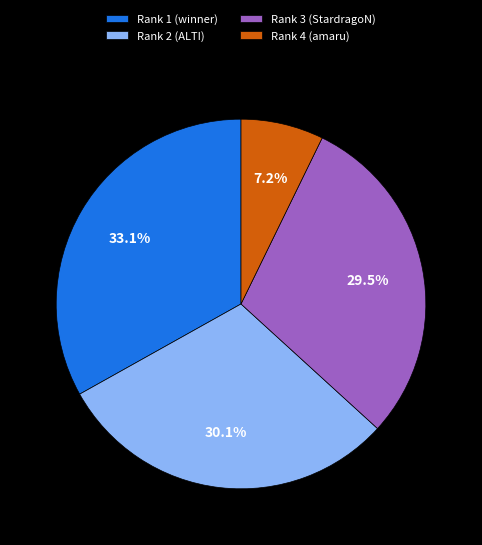

What portion of the pie excludes Rank 2 (ALTI)?

69.9%